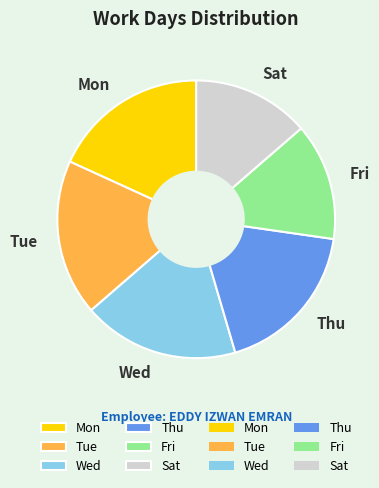

Is Sat the majority of the pie?

No